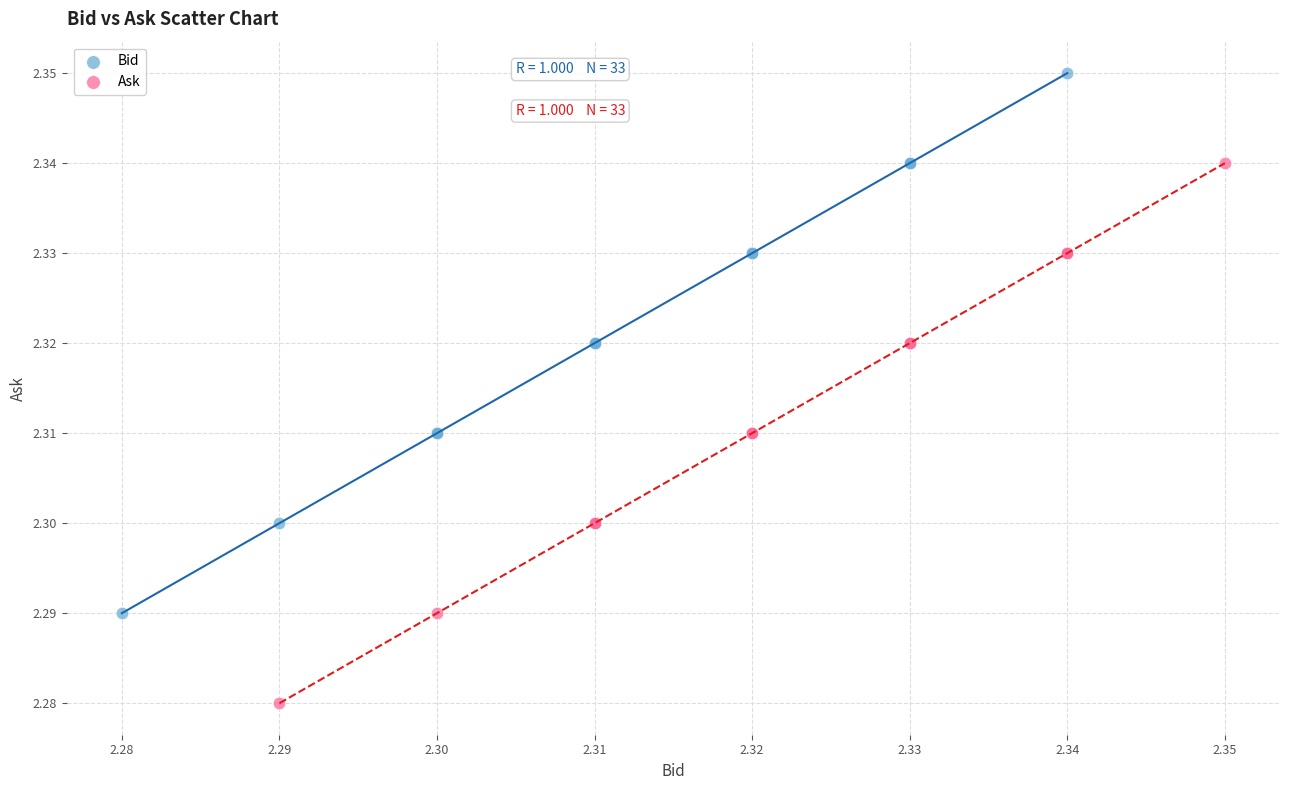

Which series reaches the minimum Y coordinate?

Ask